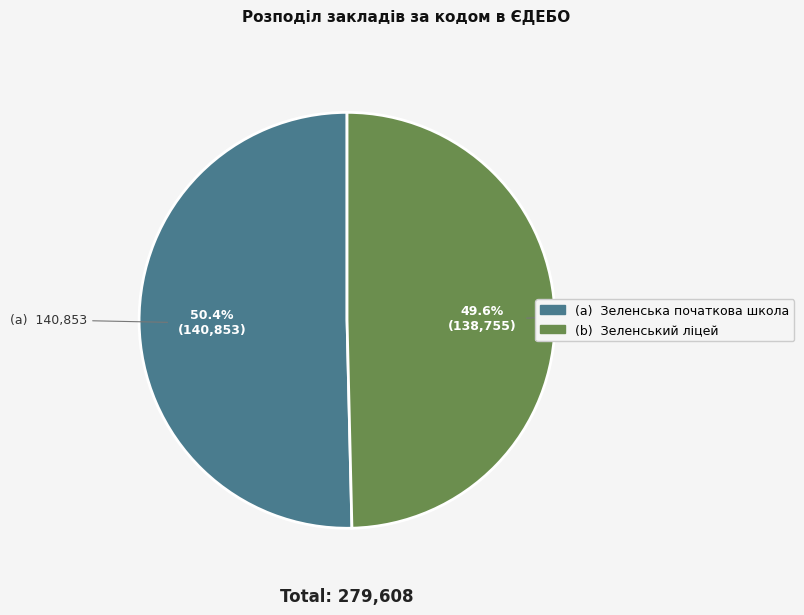

Does any single category account for the majority?

Yes